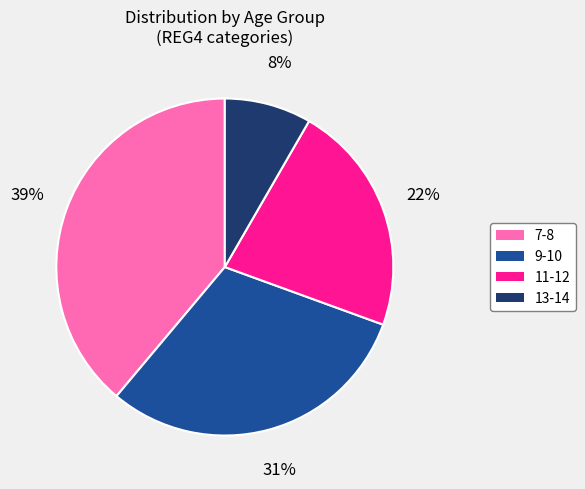

How many slices are in this pie chart?

4